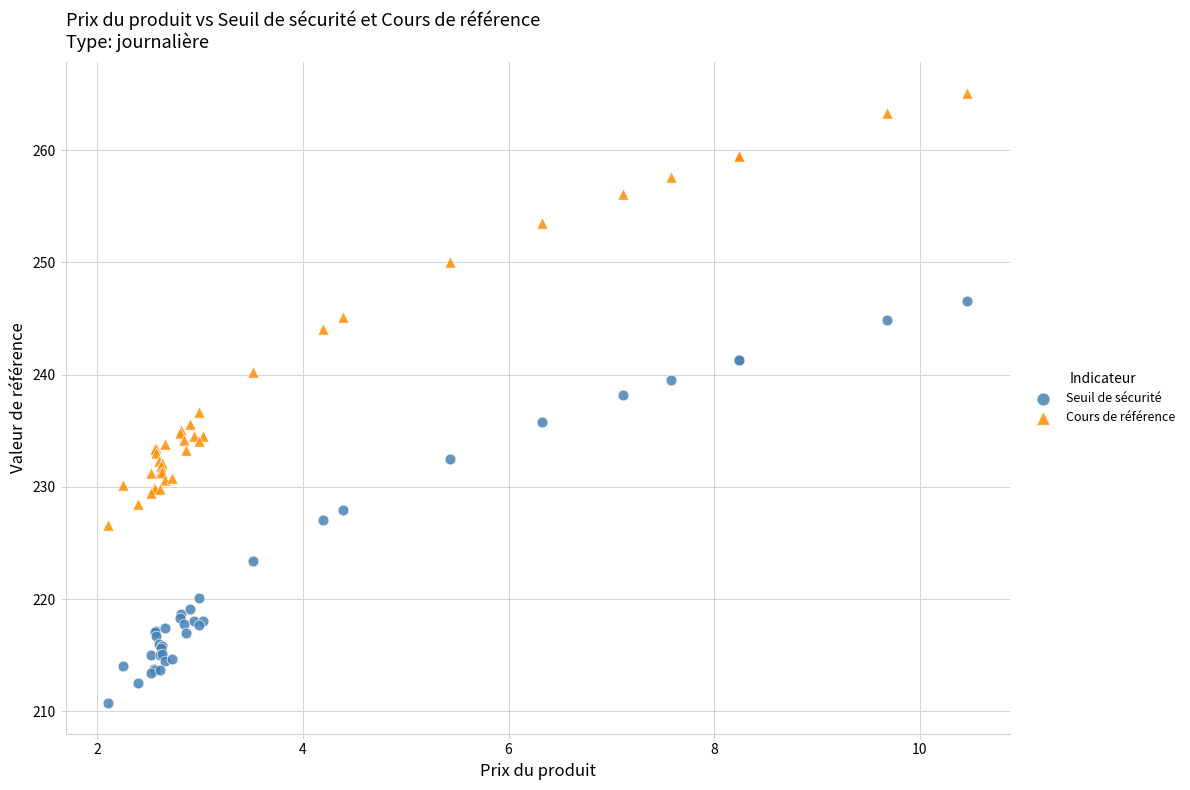

Which series contains the lowest Y value?

Seuil de sécurité